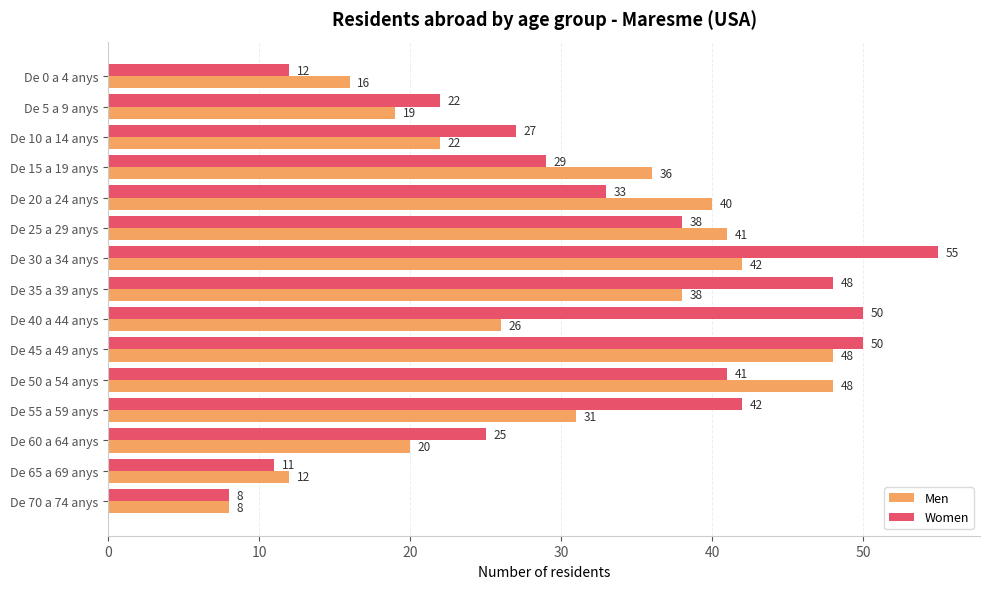

How many series are shown in this chart?

2